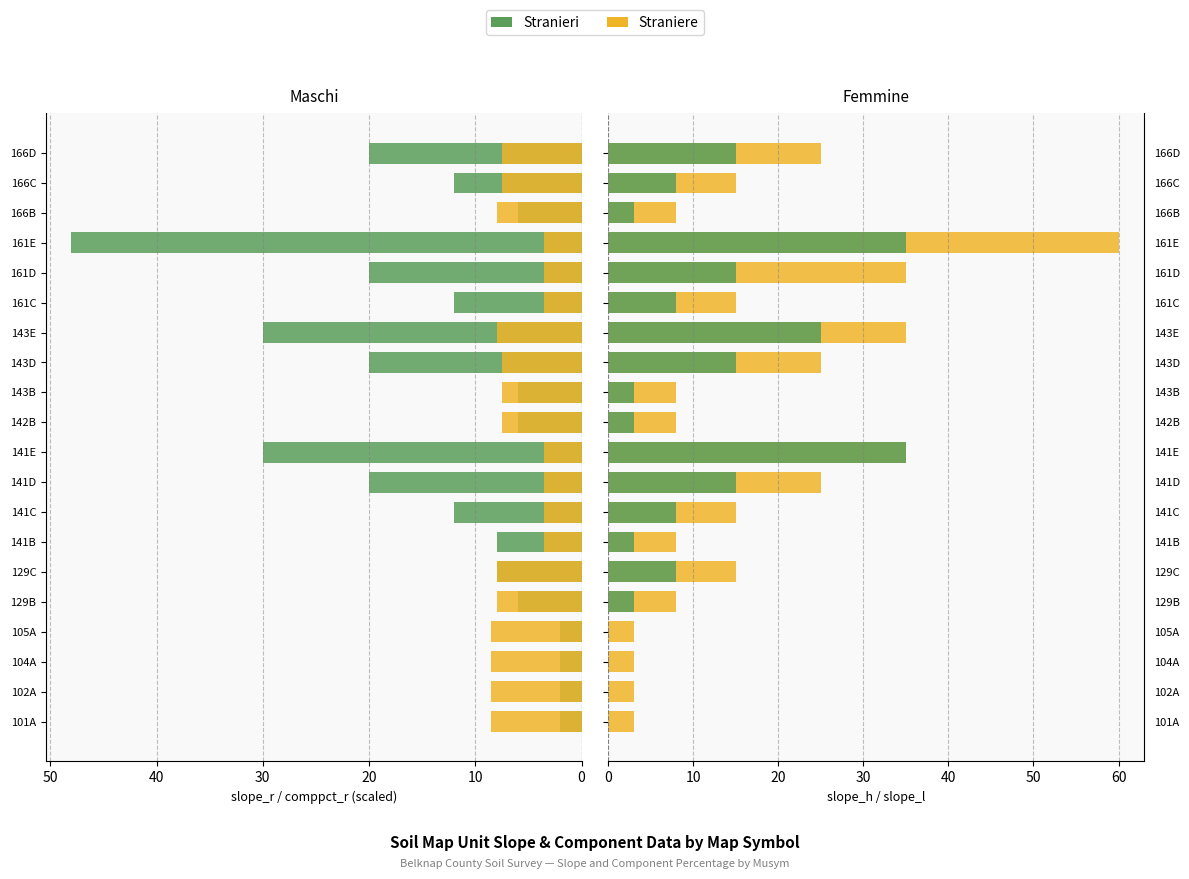

What is the spread (max minus min) of values at 166C?

7